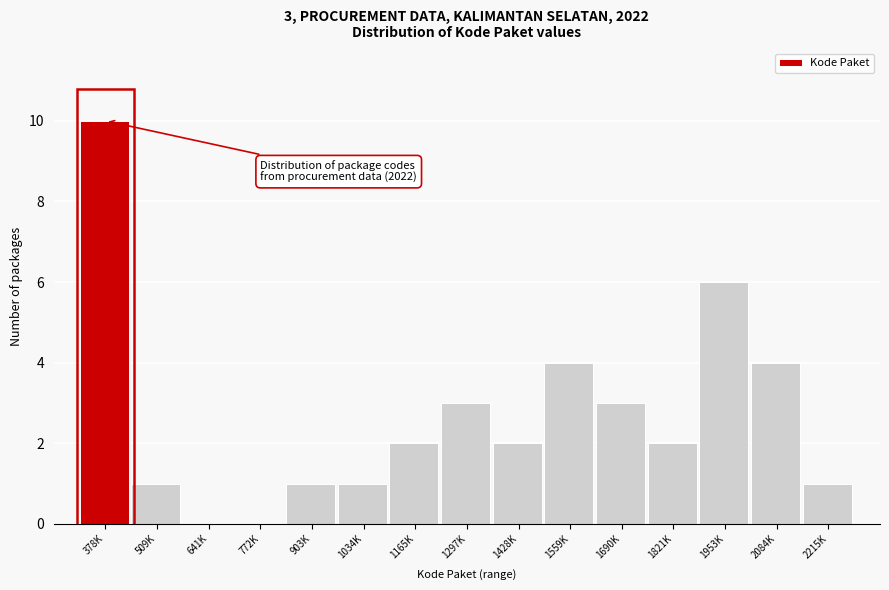

Reading left to right, extract all data points from this chart.

378K=10	509K=1	641K=0	772K=0	903K=1	1034K=1	1165K=2	1297K=3	1428K=2	1559K=4	1690K=3	1821K=2	1953K=6	2084K=4	2215K=1